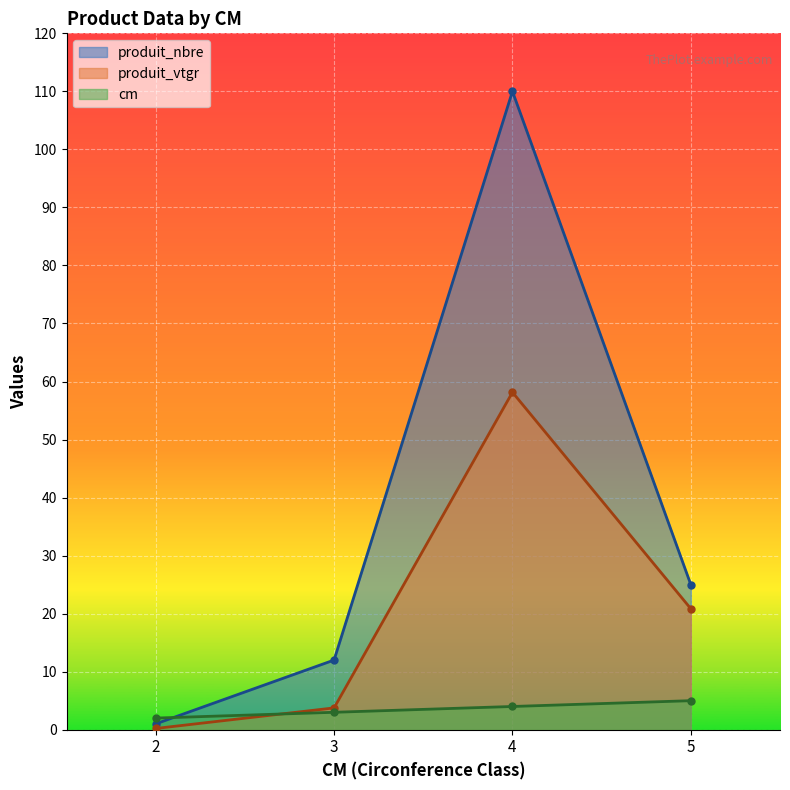

What is the maximum value for cm?

5.0